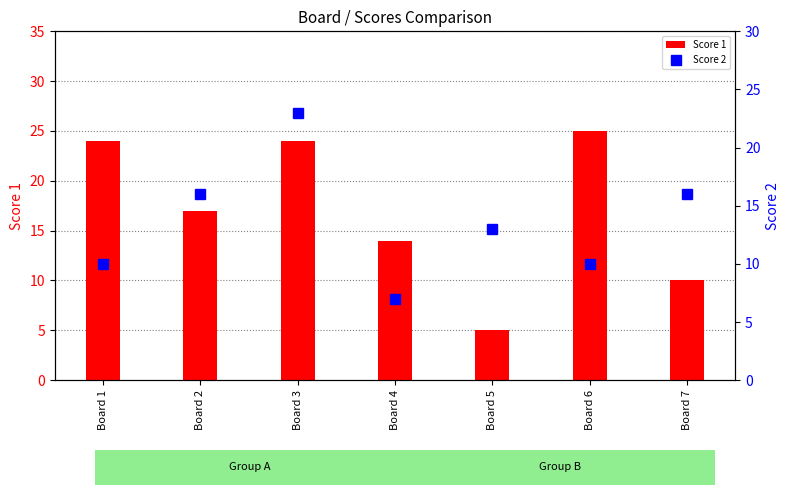

At which category does the chart reach its peak across all series?

Board 6